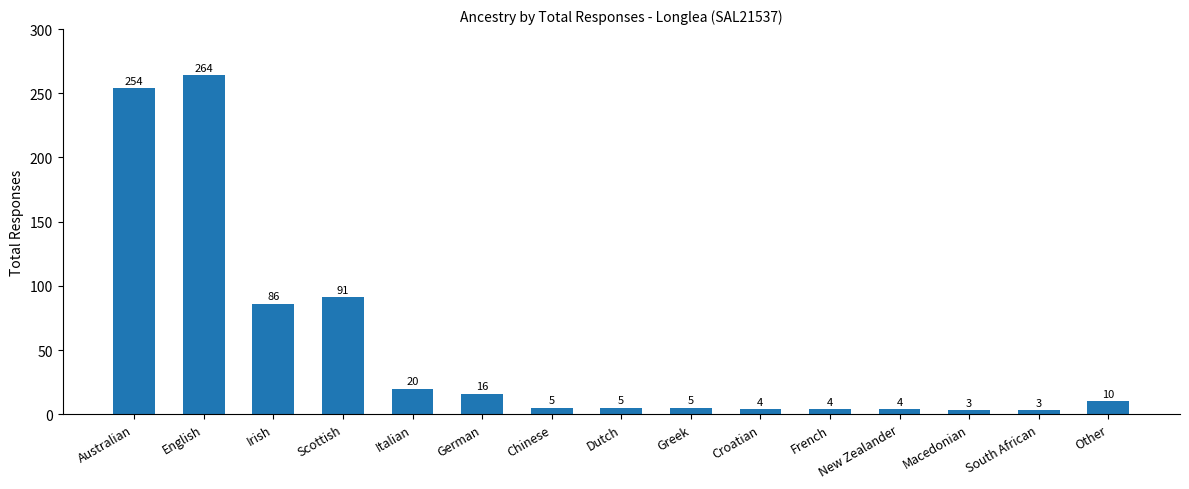

What is the difference between the values at Chinese and Irish?

81